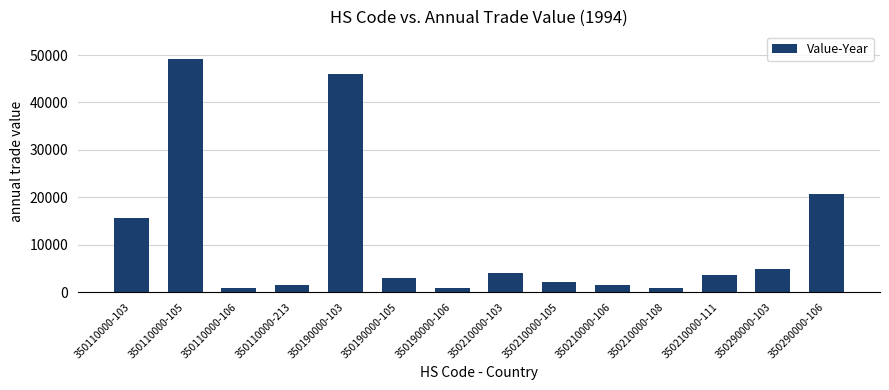

What is the difference between the maximum and minimum values?

48437